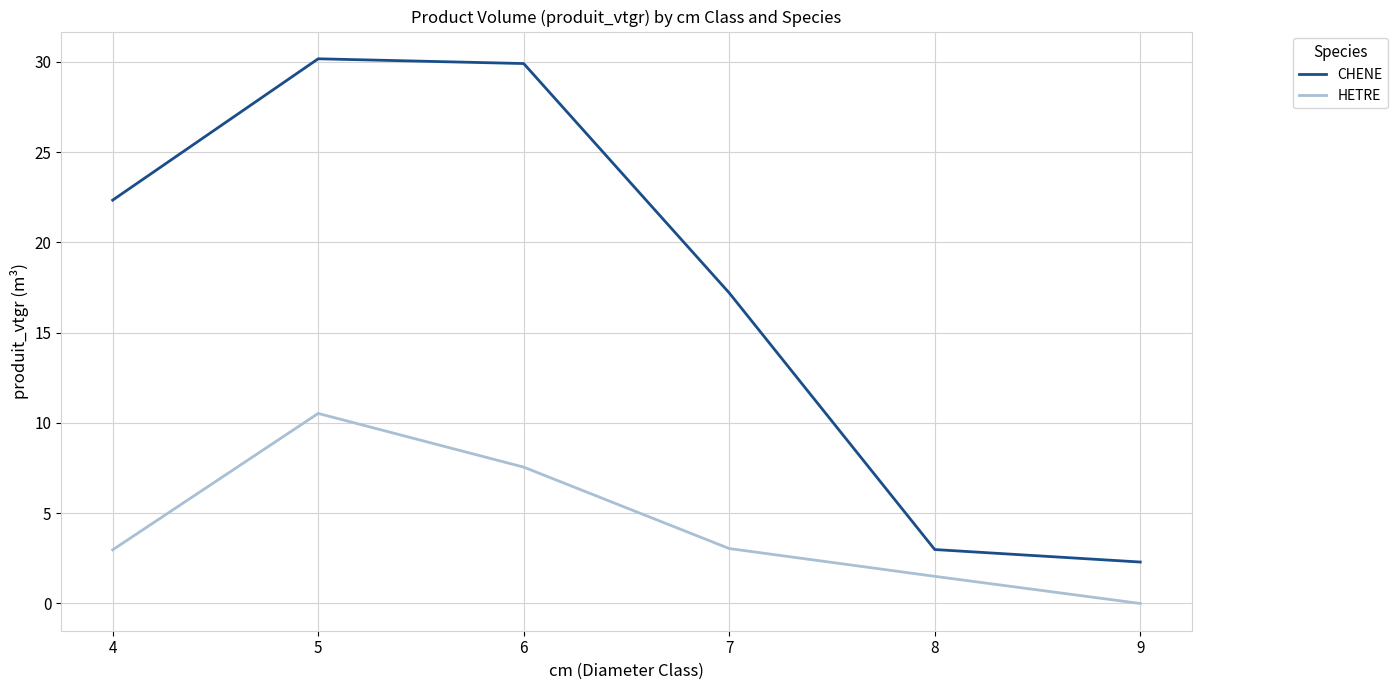

At which category is the sum across all series the highest?

5